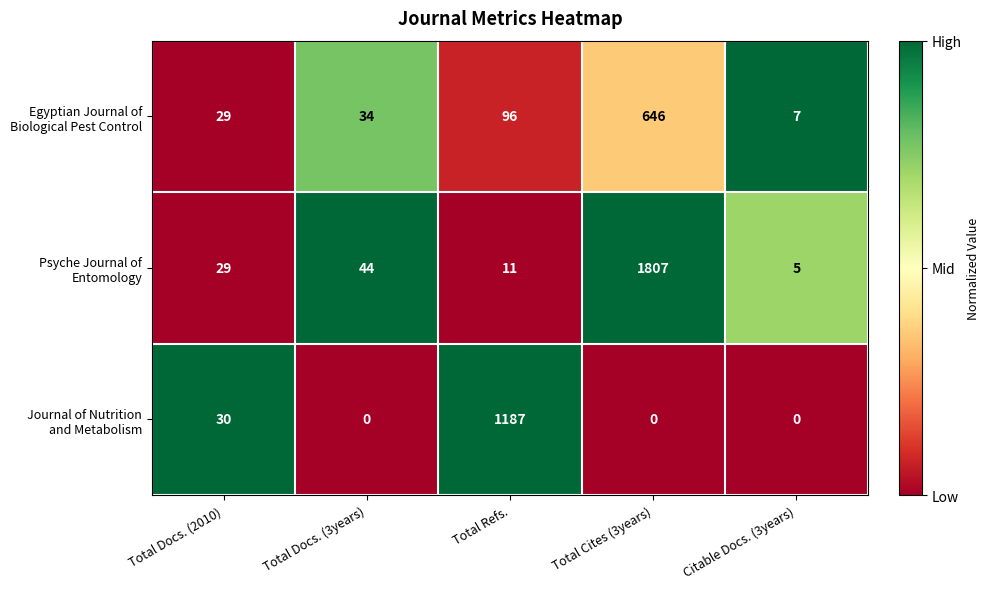

What is the total value across all series at Total Refs.?

1294